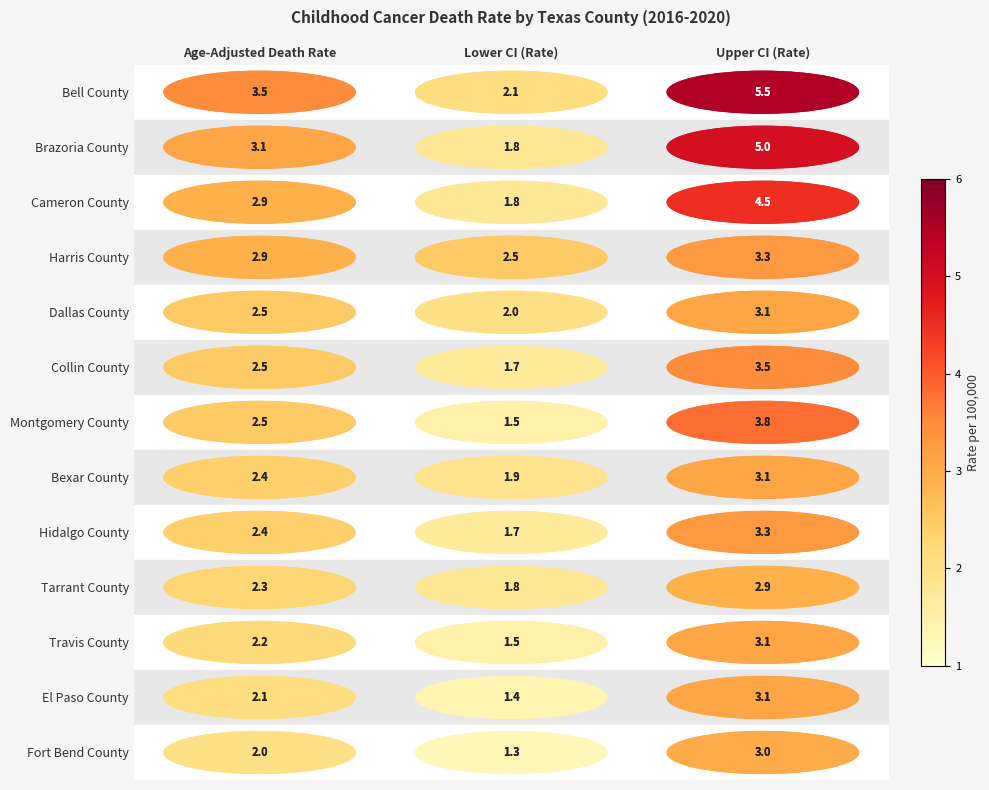

What is the difference between the Hidalgo County values at Upper CI (Rate) and Lower CI (Rate)?

1.6